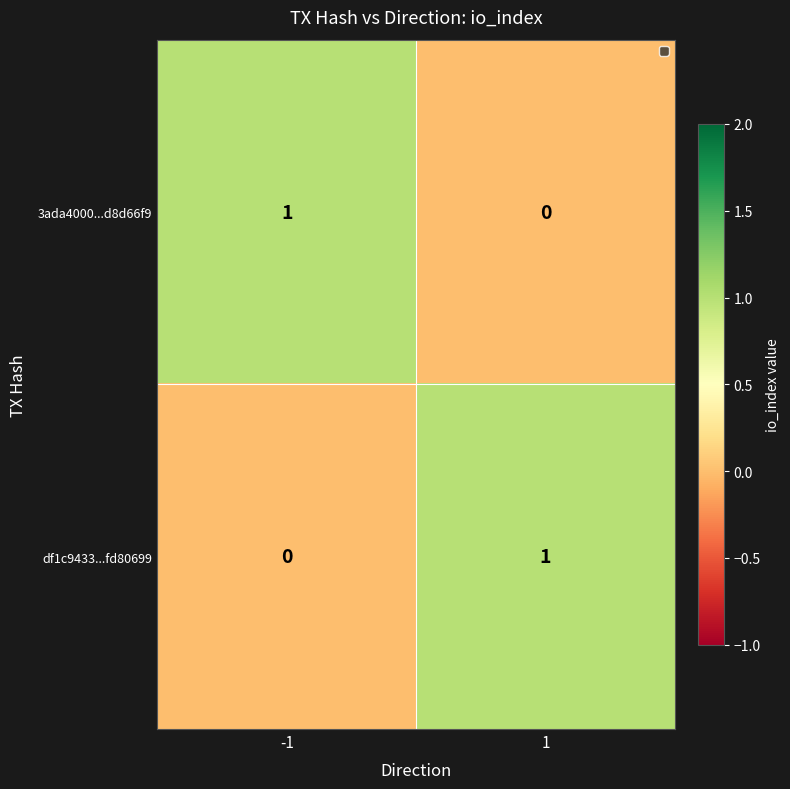

The 3ada4000...d8d66f9 series shows 0 at 1. True or false?

True